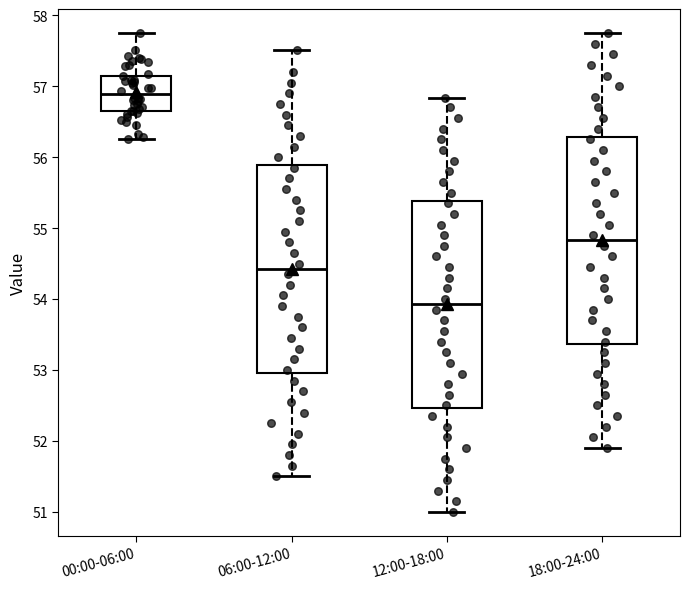

Reading left to right, read every box against the y-axis: the position of its median line, the range the box covers, and the ends of its whiskers. The values are not printed on the chart, so give them approximately, as read against the axis.

00:00-06:00: median 56.9, box 56.7 to 57.1, whiskers 56.3 to 57.8
06:00-12:00: median 54.4, box 53.0 to 55.9, whiskers 51.5 to 57.5
12:00-18:00: median 53.9, box 52.5 to 55.4, whiskers 51.0 to 56.8
18:00-24:00: median 54.8, box 53.4 to 56.3, whiskers 51.9 to 57.8